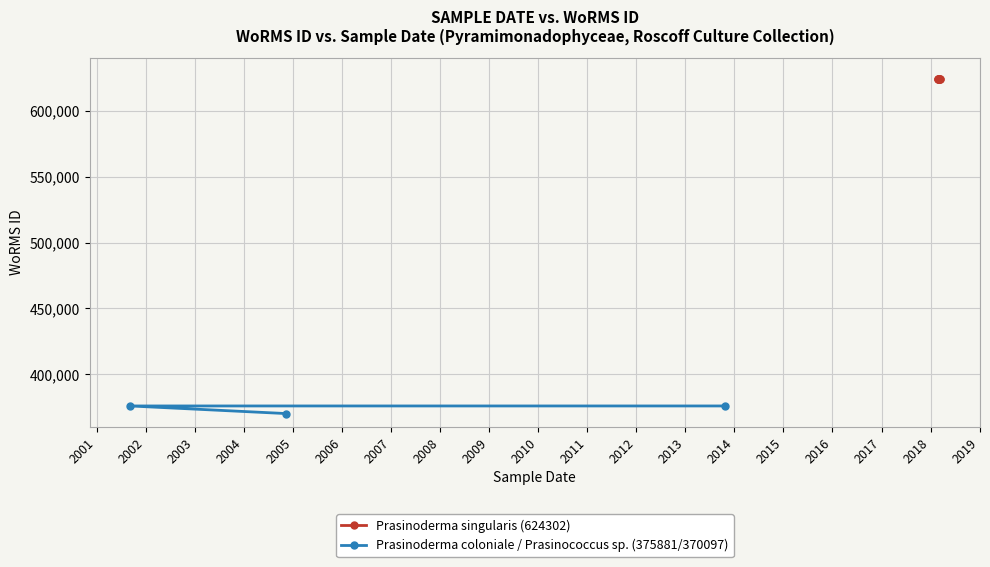

What is the average value?

373953